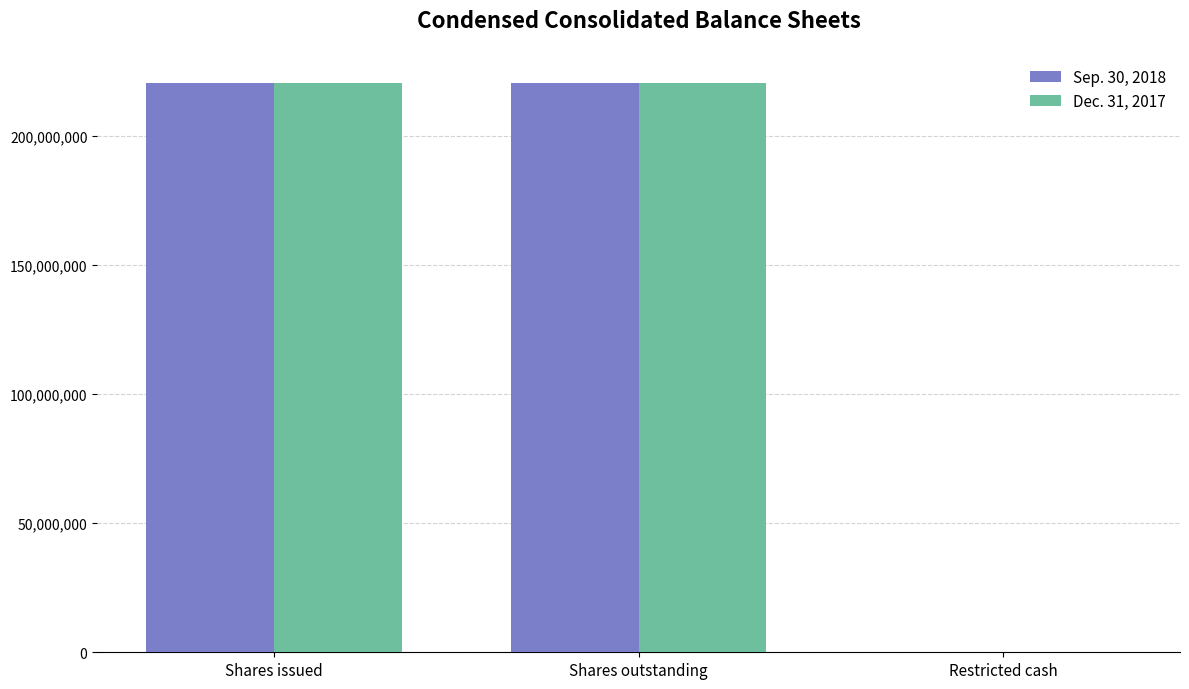

The value of Sep. 30, 2018 at Shares outstanding is 131185178. True or false?

False